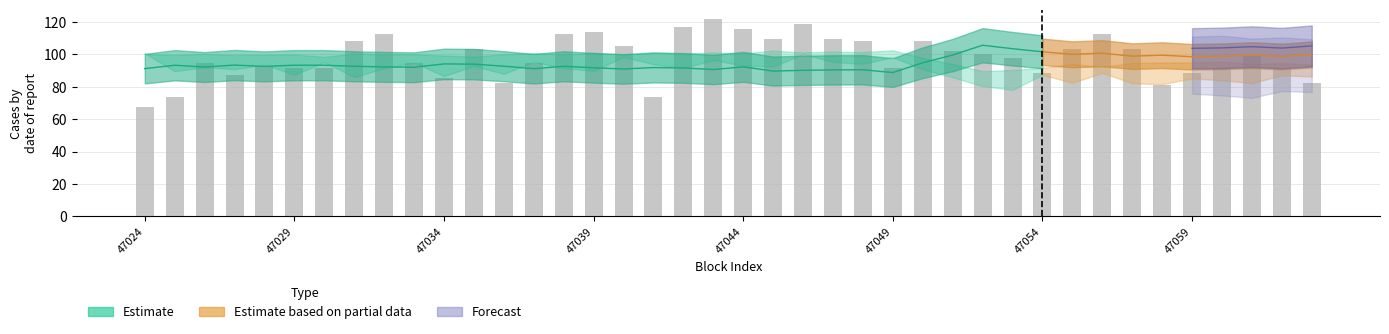

Read the value at 36.

91.5